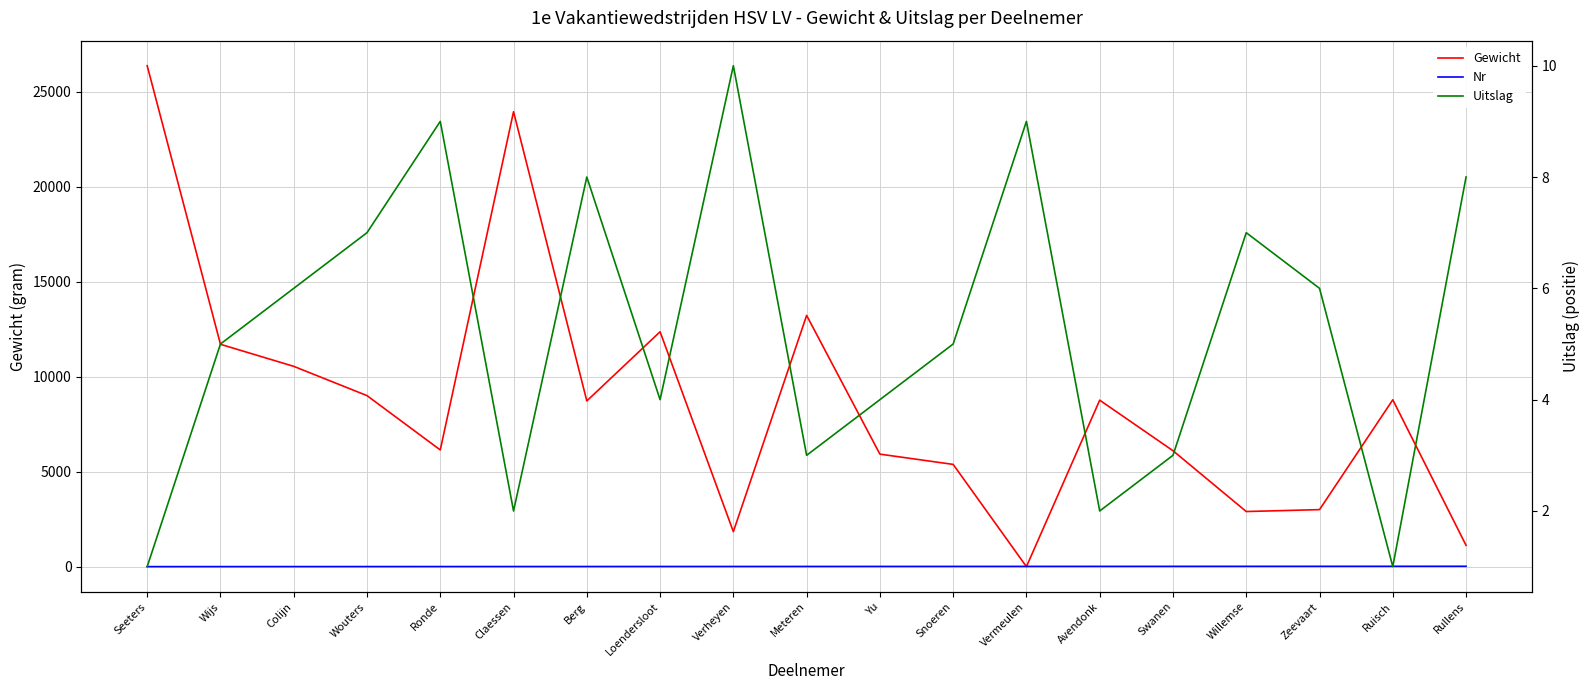

How many distinct data groups are displayed?

3